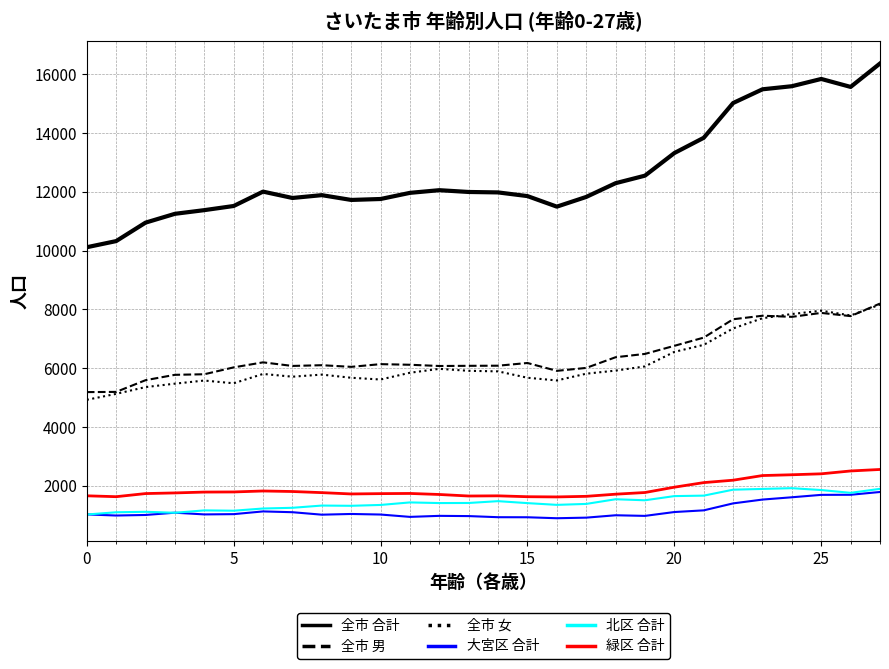

What is the maximum value shown in the chart?

16369